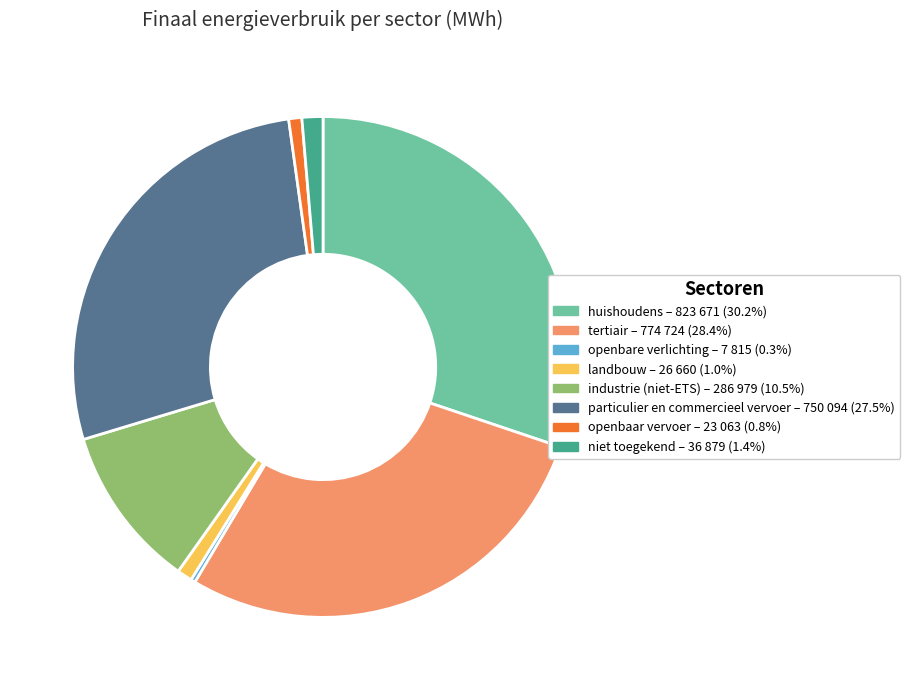

What is the ratio of the value at particulier en commercieel vervoer to the value at niet toegekend?

20.3